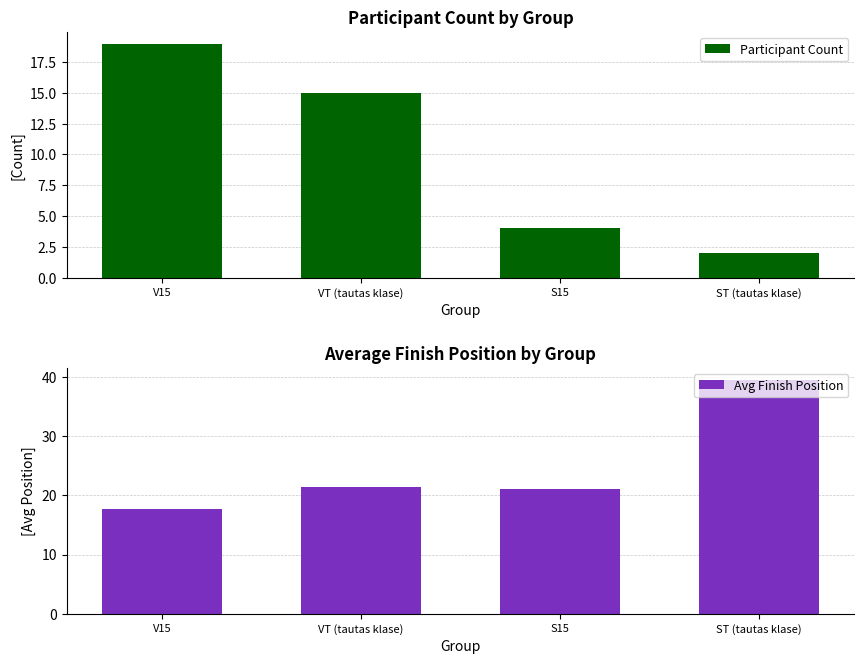

The Avg Finish Position series shows 39.5 at ST (tautas klase). True or false?

True